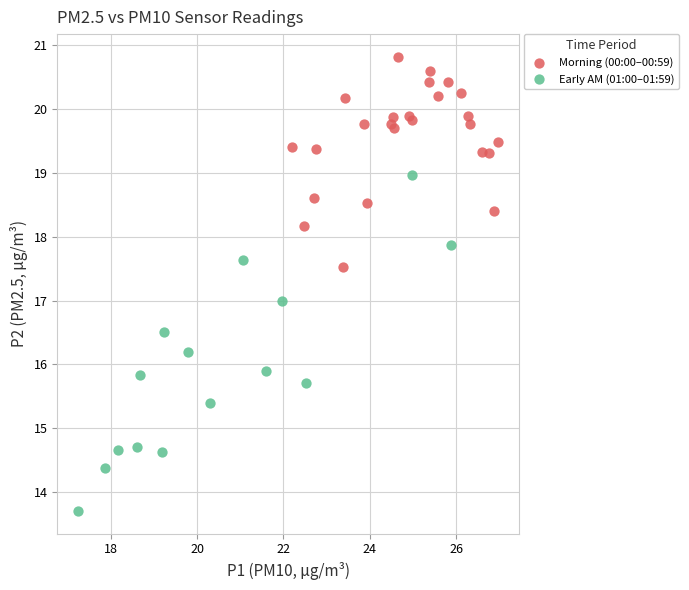

Which series has the widest spread of Y values?

Early AM (01:00–01:59)